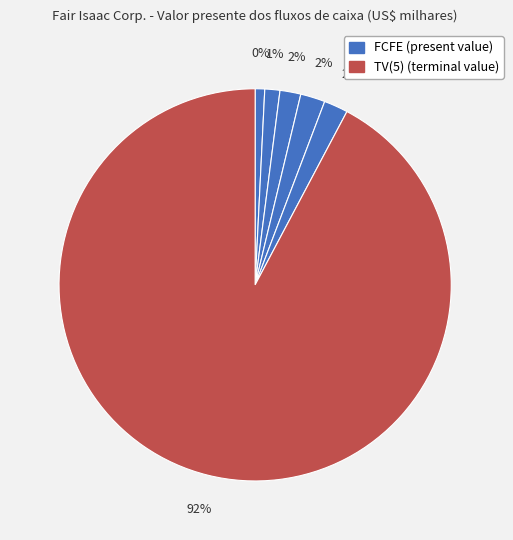

What percentage is the FCFE(3) slice, to the nearest percent?

2%